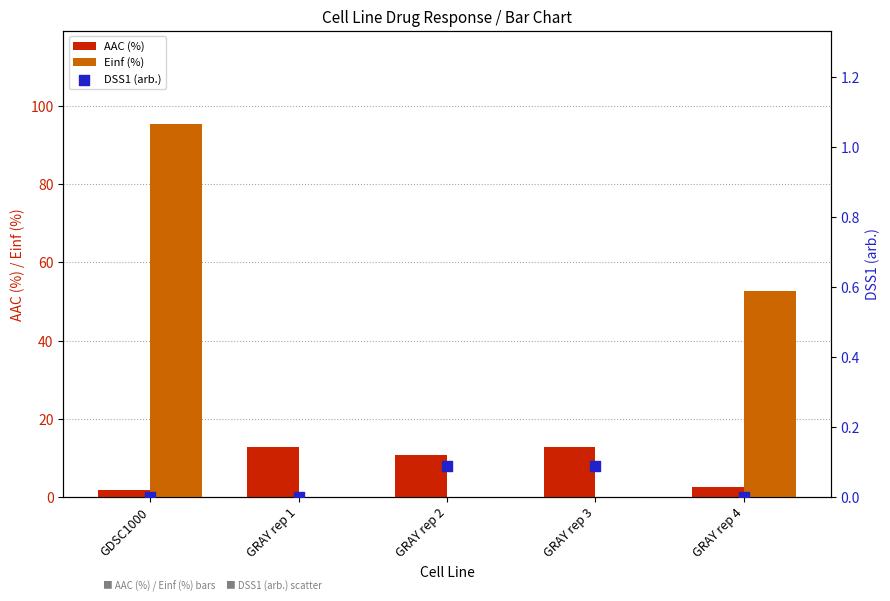

Which series has the largest total across all categories?

Einf (%)